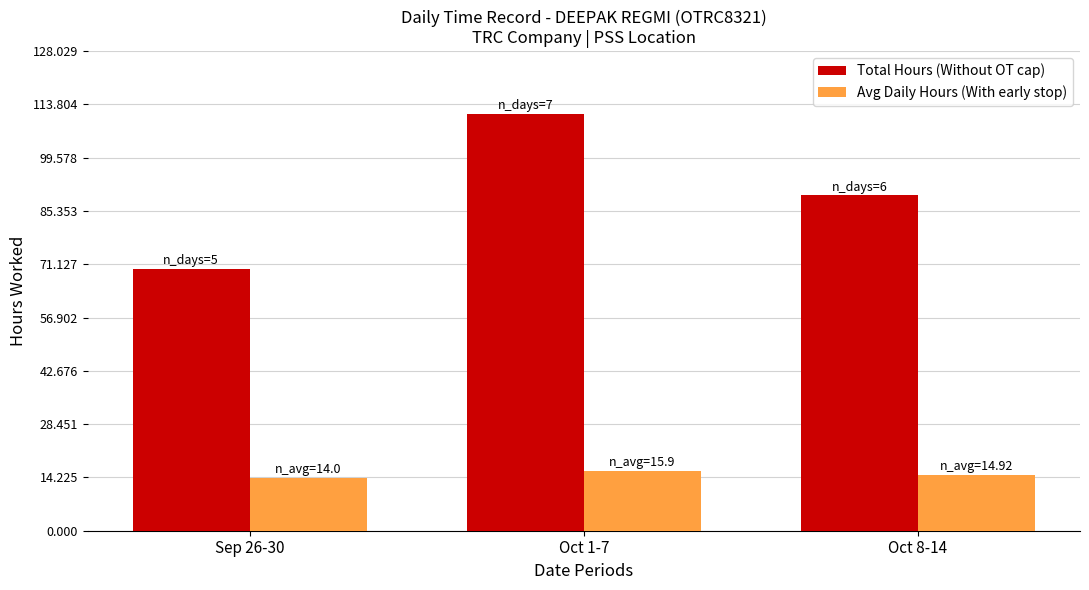

Reading right to left, extract all data points from this chart.

Total Hours (Without OT cap): 89.5	111.3	70.0
Avg Daily Hours (With early stop): 14.9	15.9	14.0